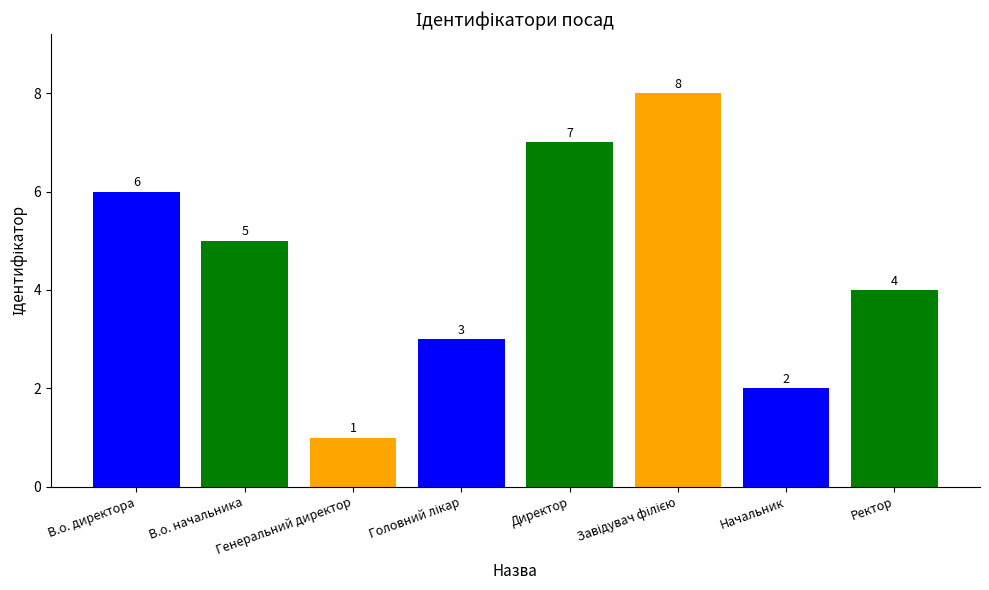

Reading right to left, list all the values displayed in this chart.

4	2	8	7	3	1	5	6